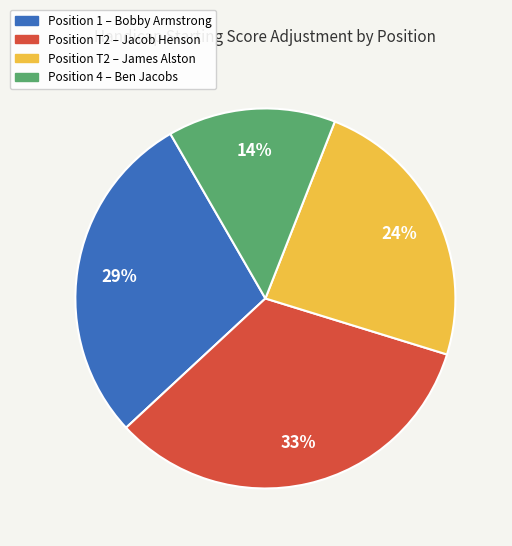

The Position 1 – Bobby Armstrong slice represents 39% of the pie. True or false?

False